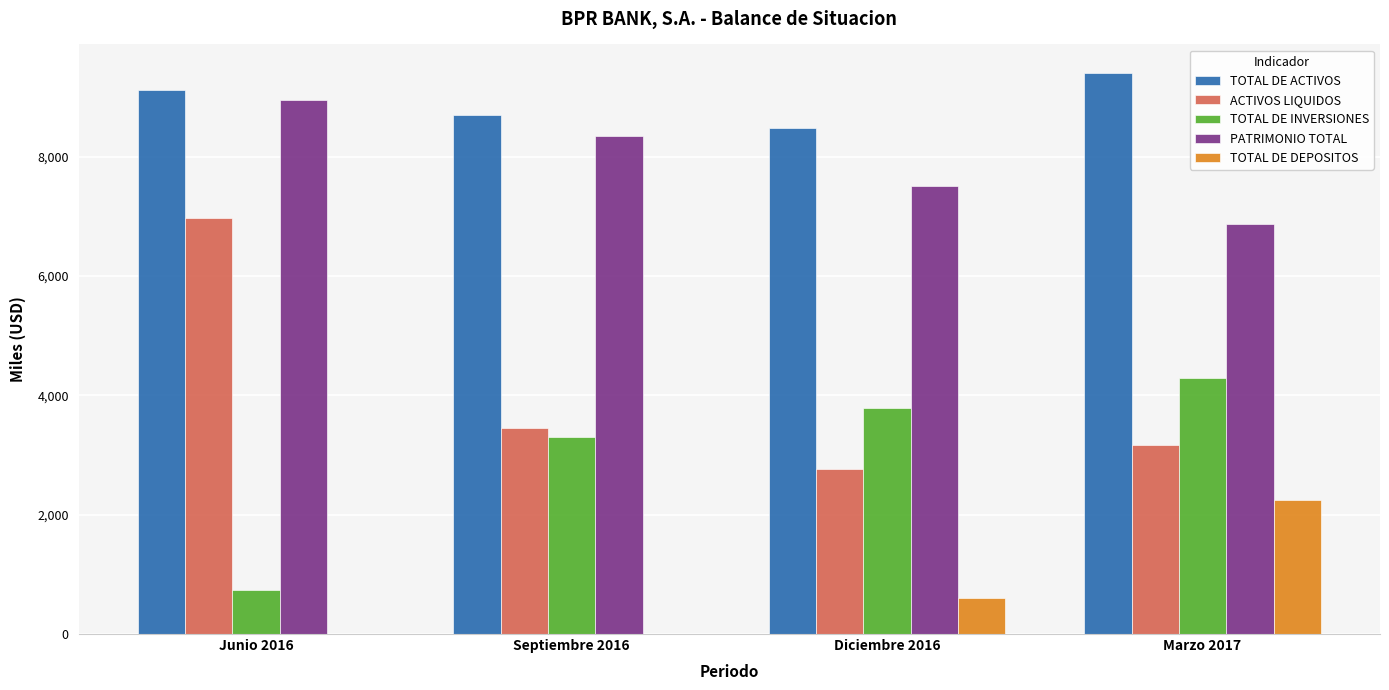

Are the bars grouped side by side (vs. stacked)?

Yes